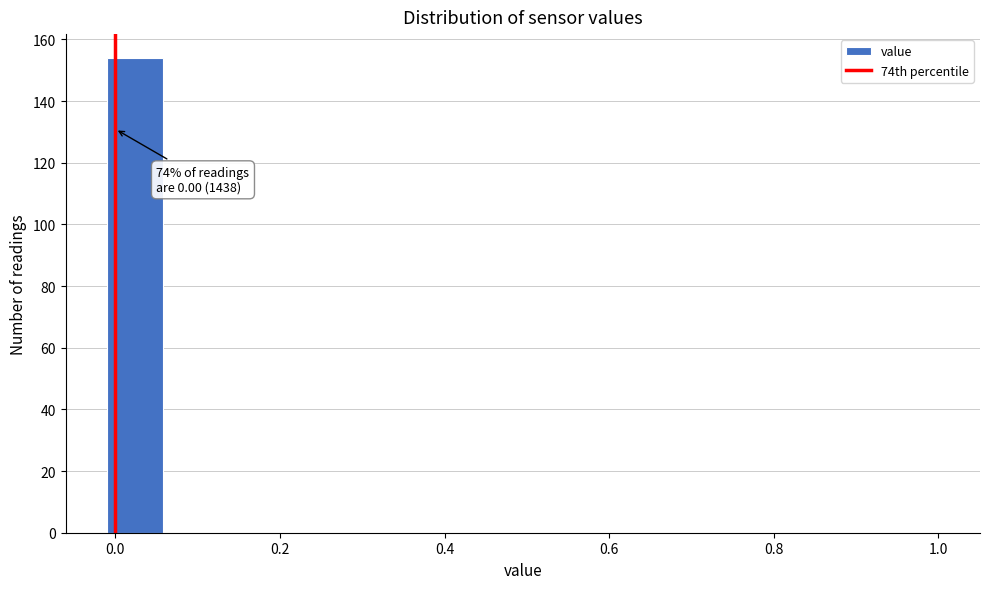

Around what value on the x-axis is the tallest bar? Give the approximate position of its centre, as read against the axis.

0.02